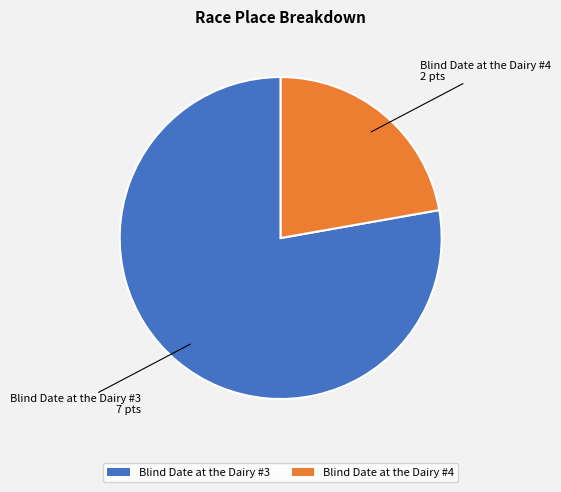

Count the number of slices in the pie.

2